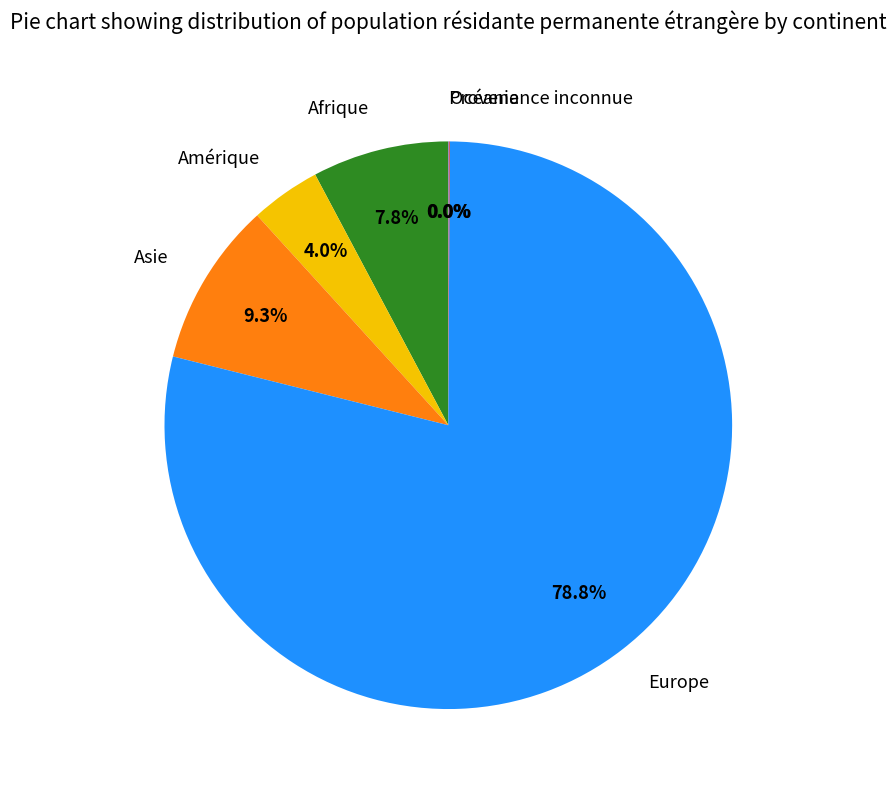

Does Afrique account for over 50% of the chart?

No